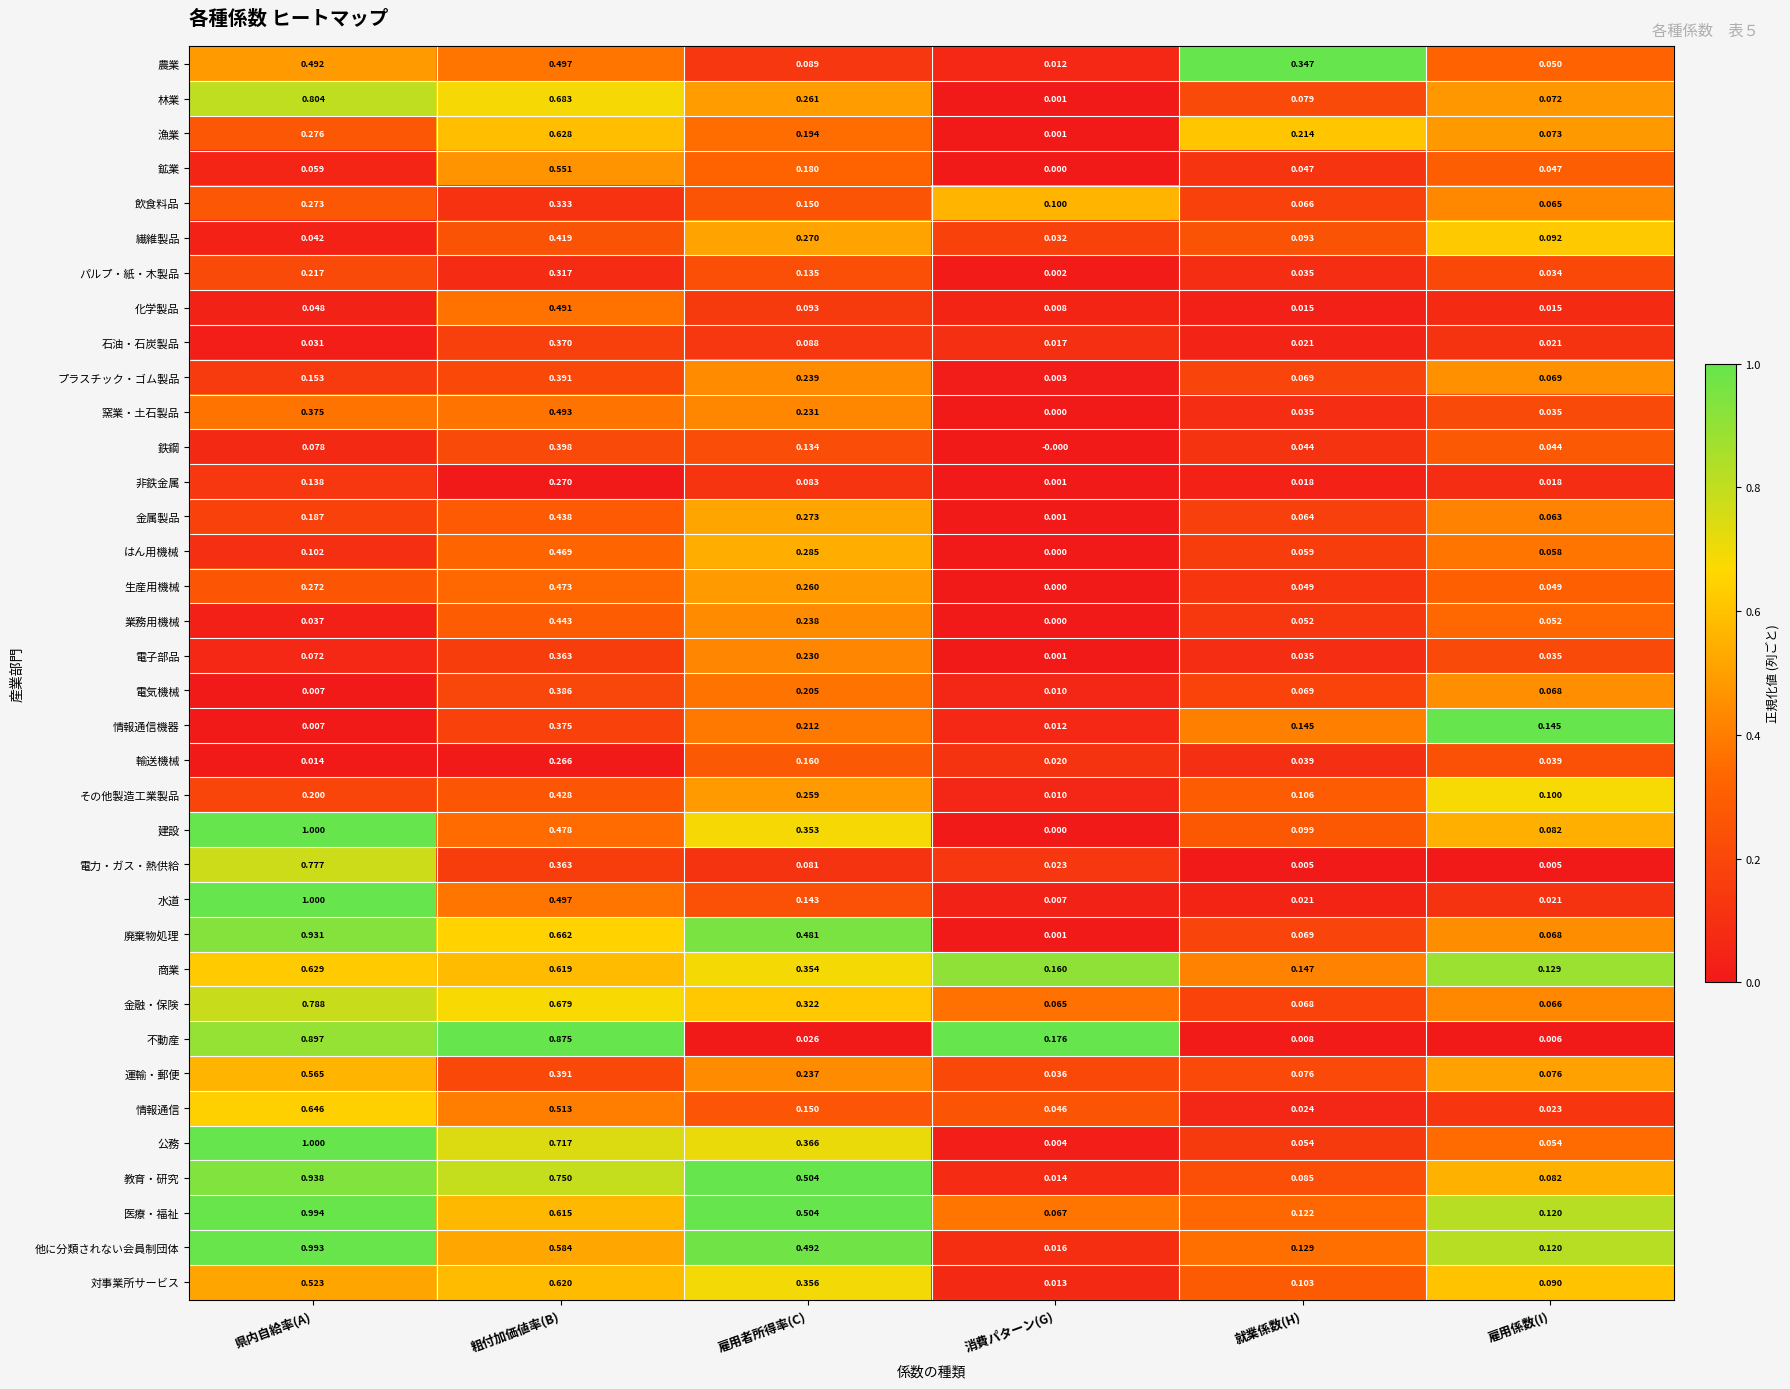

Rank the categories by 他に分類されない会員制団体 value from lowest to highest.

消費パターン(G), 雇用係数(I), 就業係数(H), 雇用者所得率(C), 粗付加価値率(B), 県内自給率(A)